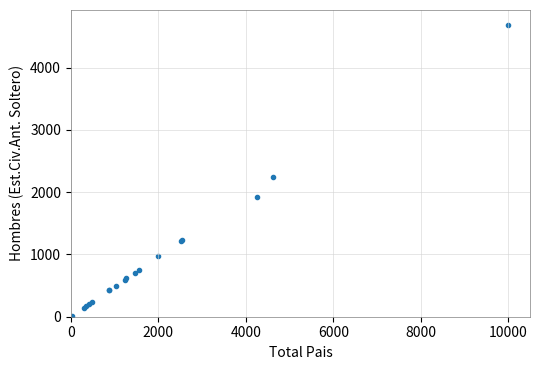

What Y value in the scatter plot is closest to 2349?

2241